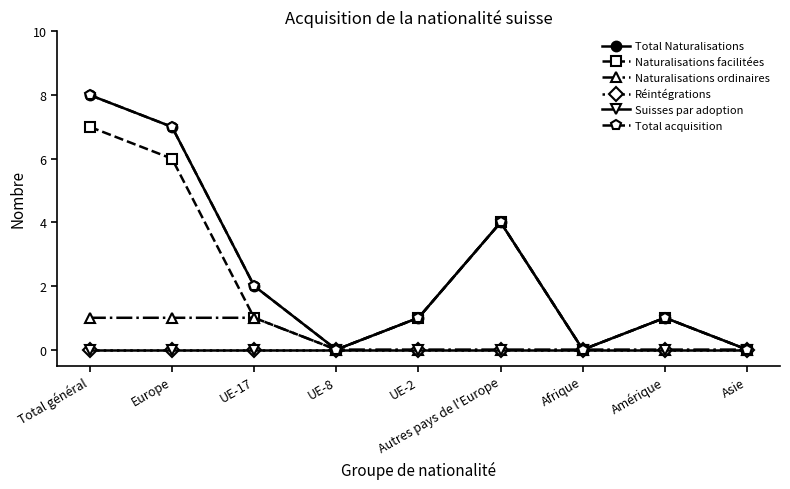

What are all the series names shown in the legend?

Total Naturalisations, Naturalisations facilitées, Naturalisations ordinaires, Réintégrations, Suisses par adoption, Total acquisition